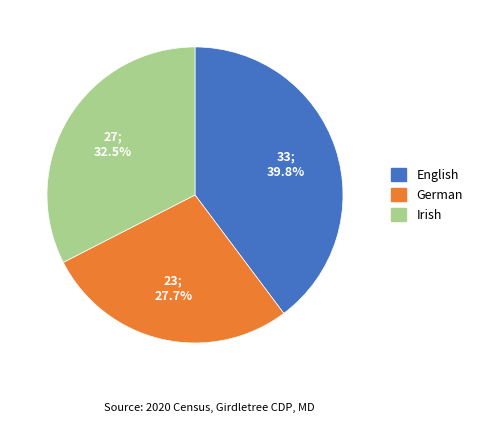

Is there a majority slice in this chart?

No